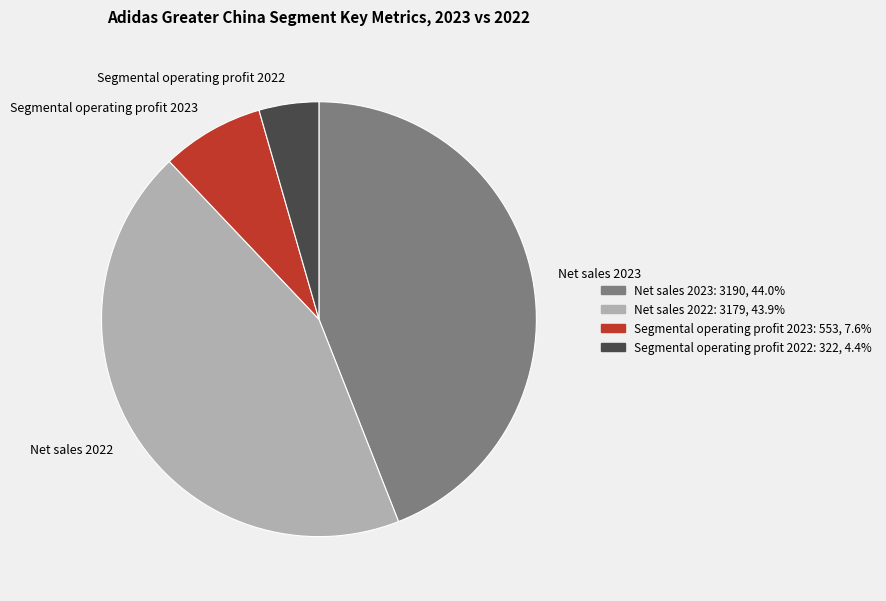

What is the smallest slice in the pie chart?

Segmental operating profit 2022